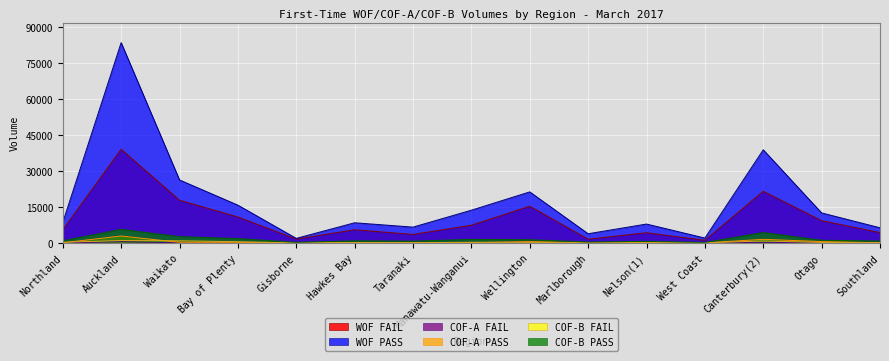

True or false: COF-B PASS and WOF FAIL intersect in this chart.

False